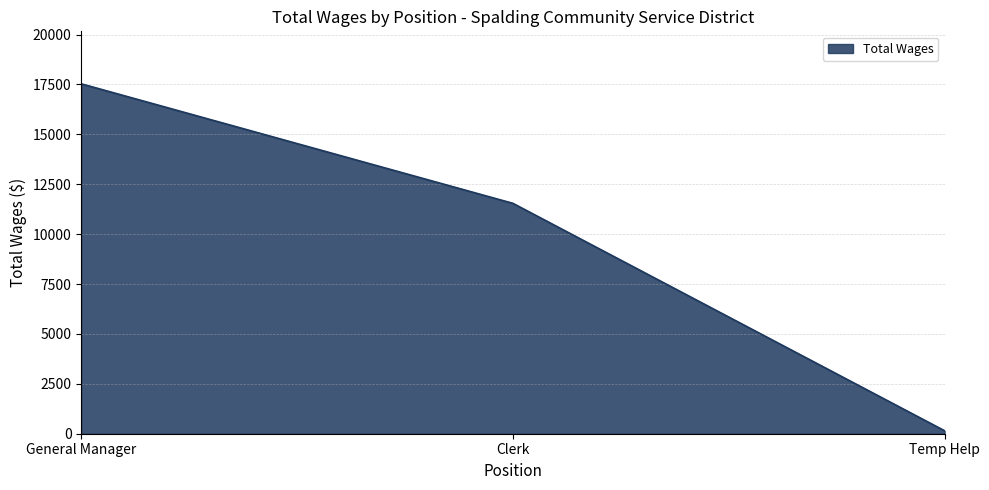

What value does the data have at Temp Help?

150